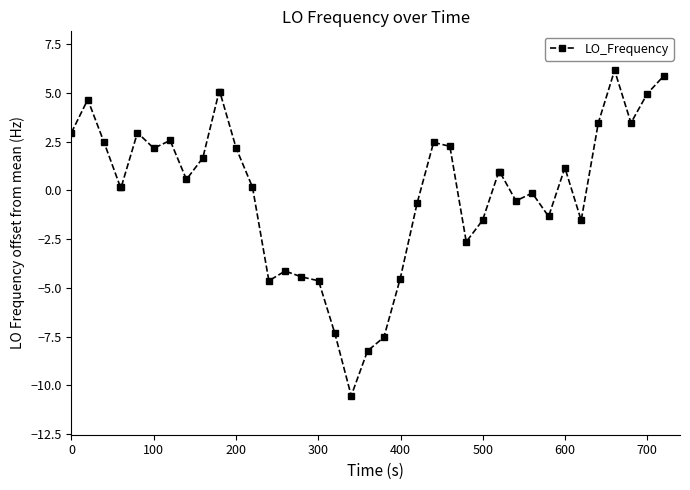

What is the difference between the maximum and minimum values?

16.7